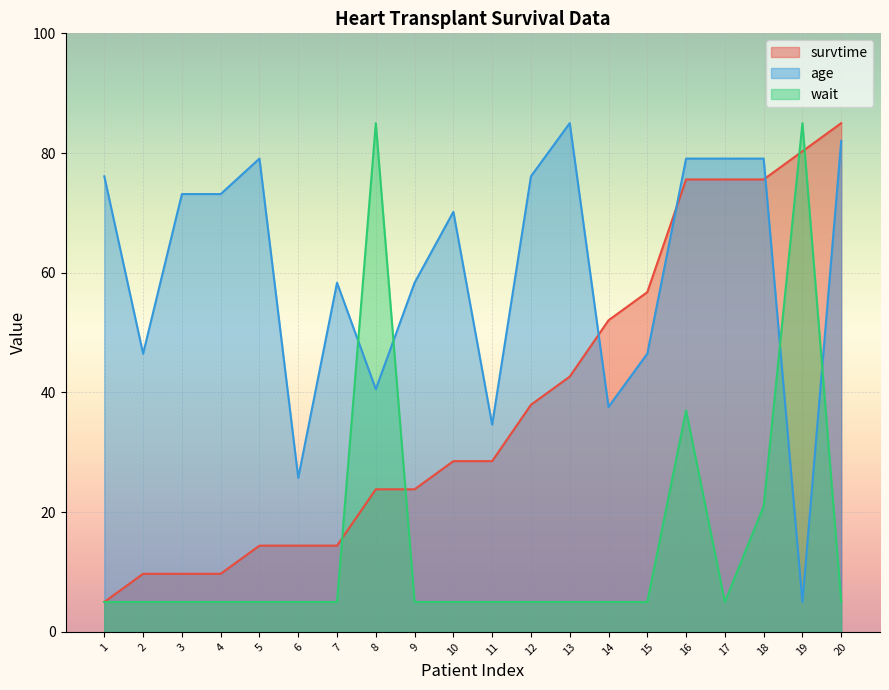

How many values in the age series are below 73?

10